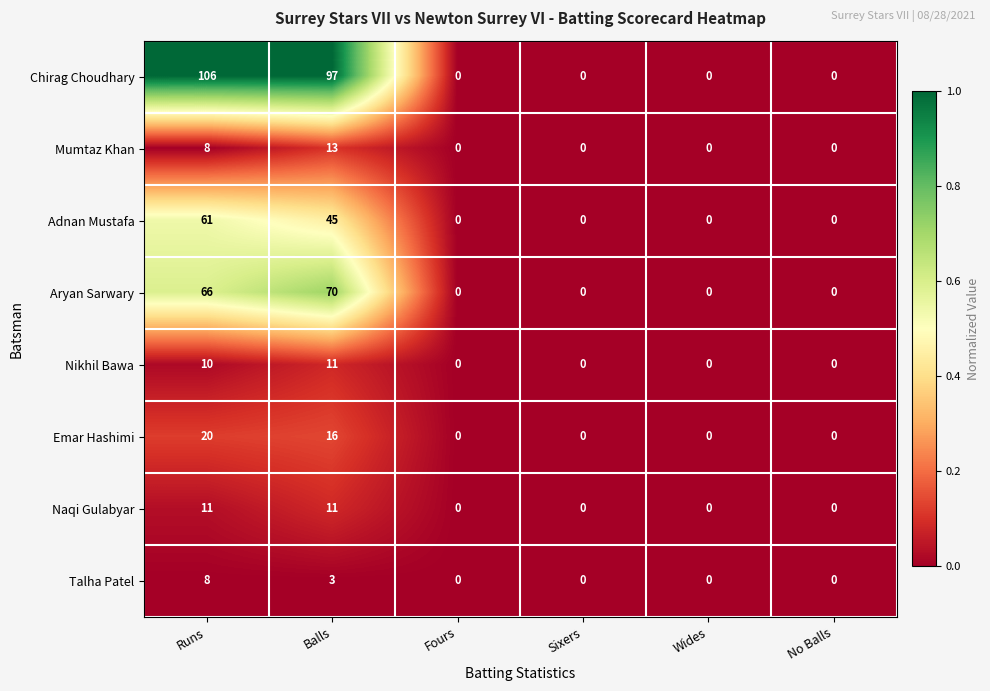

What is the difference between the maximum and second lowest values in the Aryan Sarwary series?

70